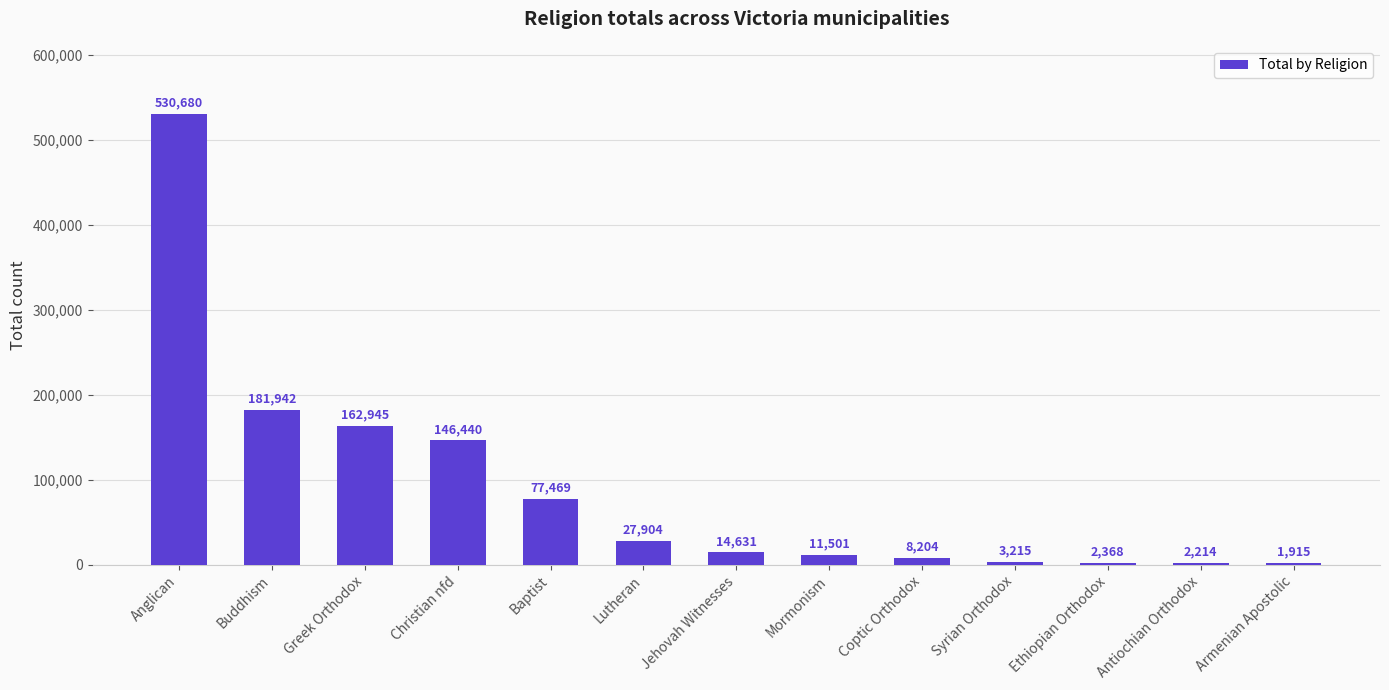

What is the difference between the values at Anglican and Antiochian Orthodox?

528466